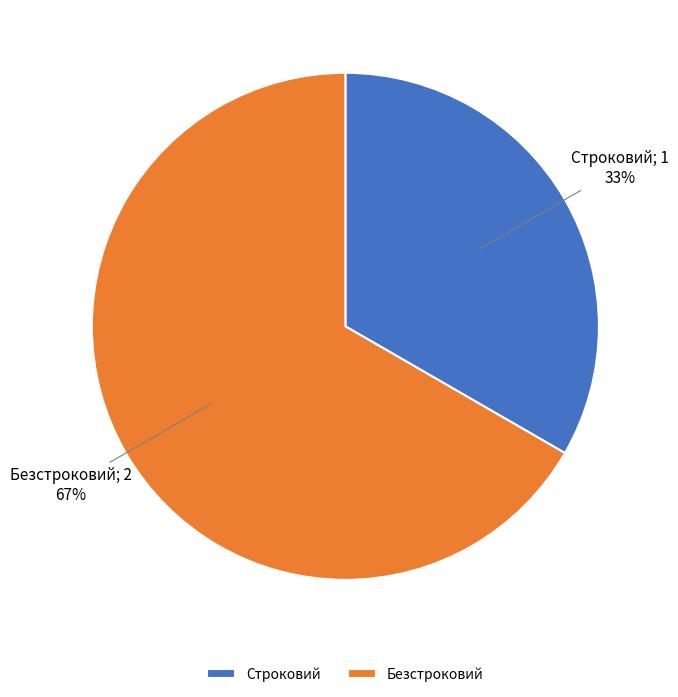

Which slice is the largest?

Безстроковий